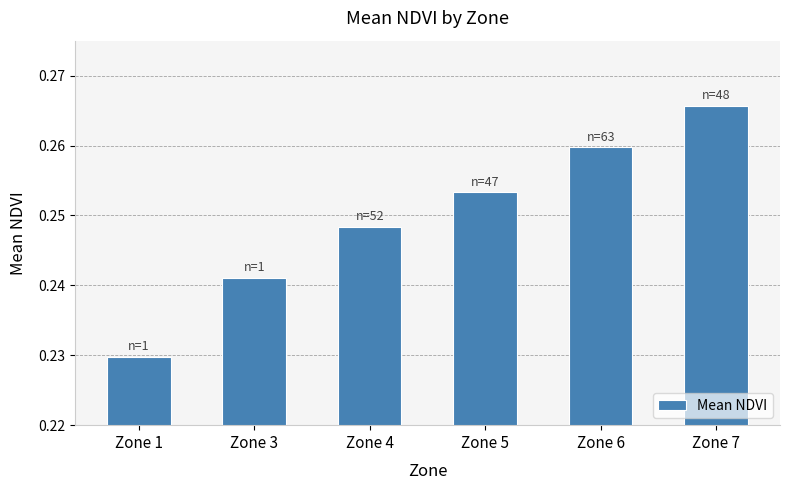

Which category has the highest value across all series?

Zone 7